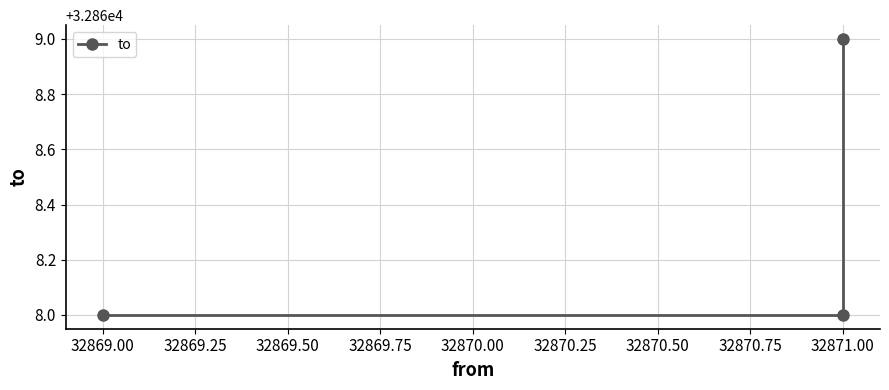

How many lines are shown in the chart?

1